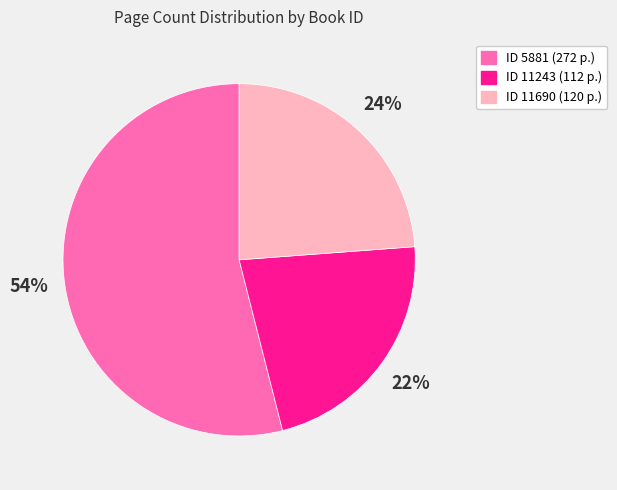

Count the number of slices in the pie.

3